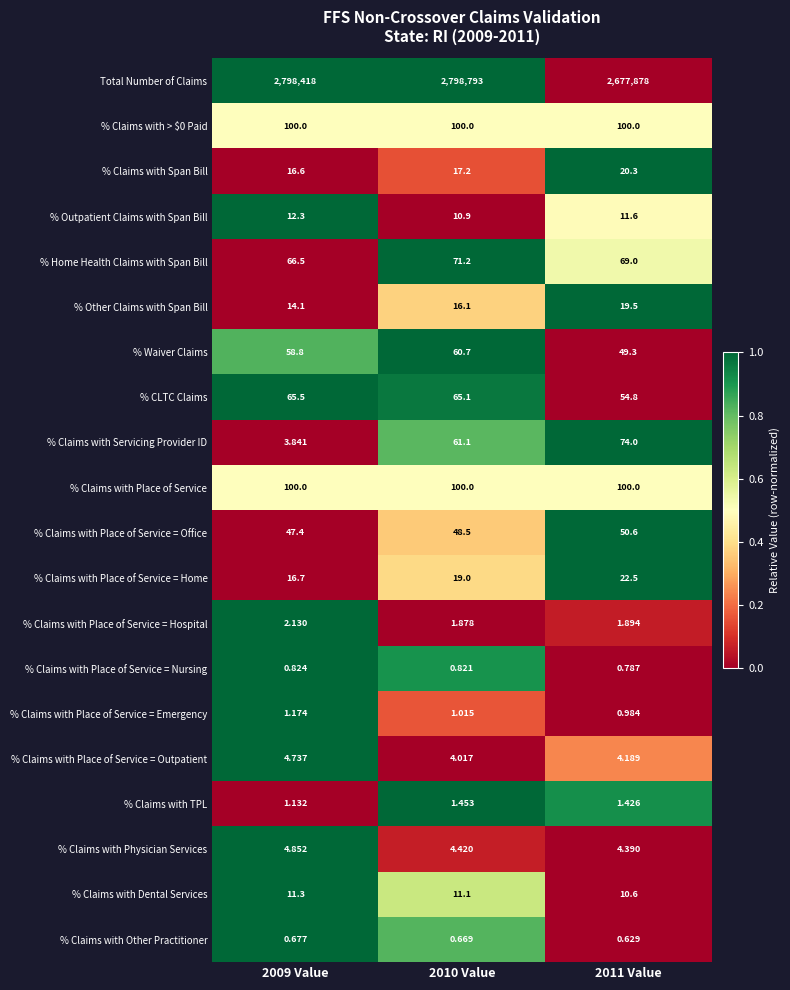

Which series changed the most between 2010 Value and 2011 Value?

Total Number of Claims